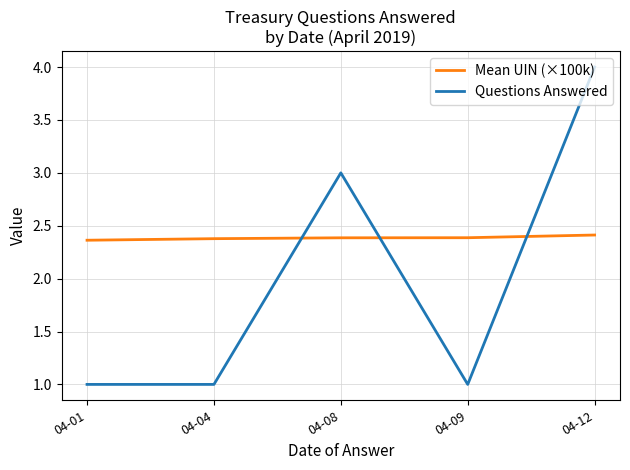

What are all the series names shown in the legend?

Mean UIN (×100k), Questions Answered